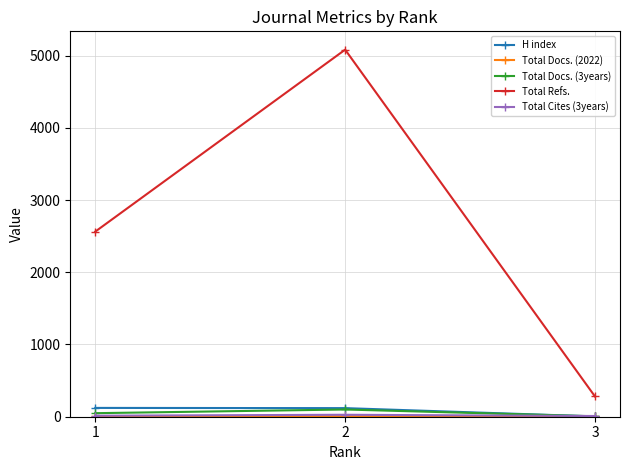

Where is H index nearest to the value 63?

2